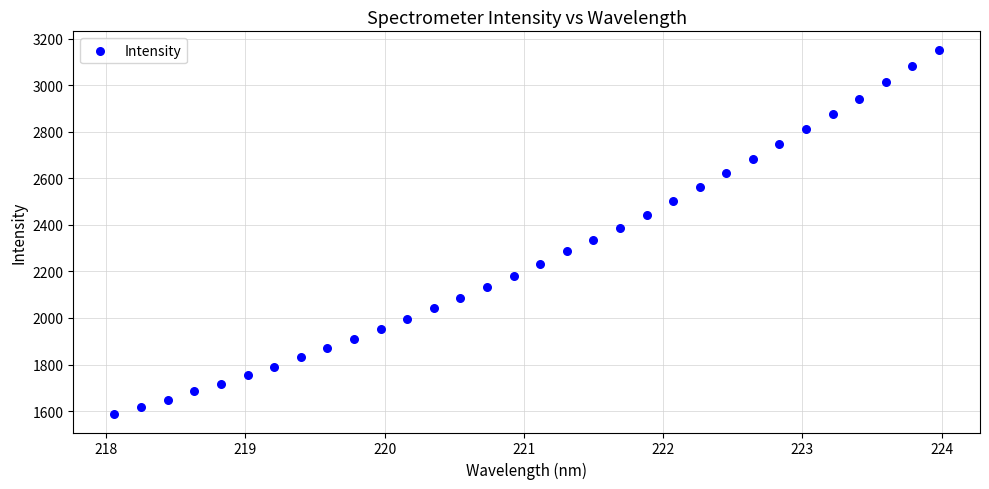

What is the range of Y values (max minus min)?

1565.8